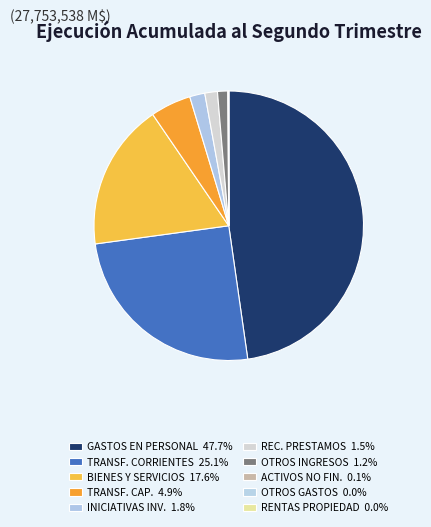

Count the number of slices in the pie.

10